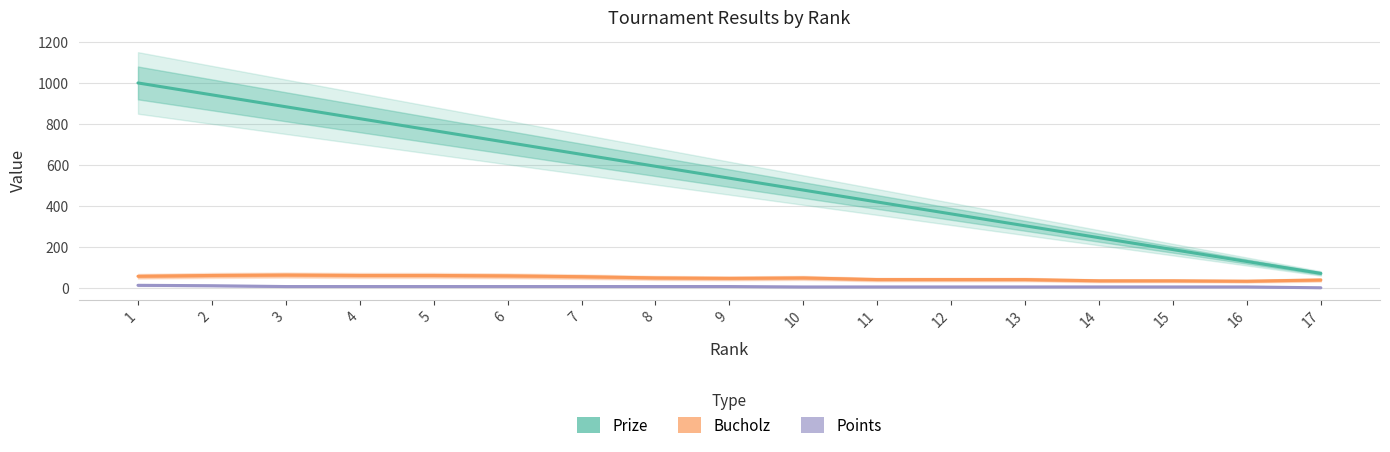

Is it true that Bucholz equals 36 at 15?

True